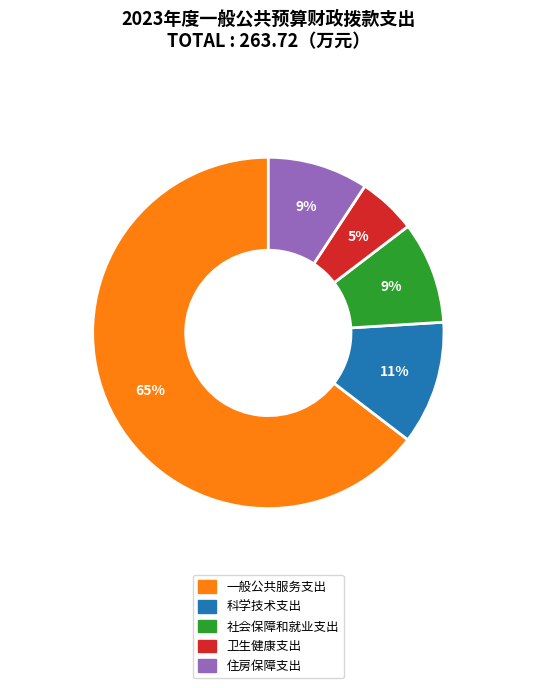

To the nearest percent, what percentage of the pie is 住房保障支出?

9%